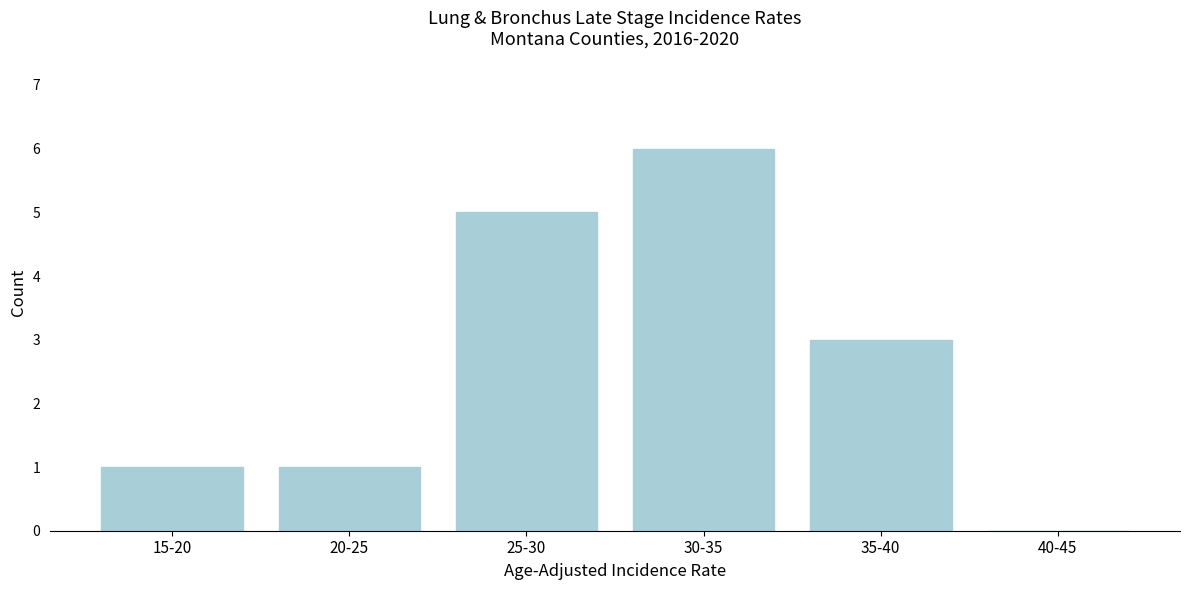

Reading left to right, extract all data points from this chart.

15-20=1	20-25=1	25-30=5	30-35=6	35-40=3	40-45=0